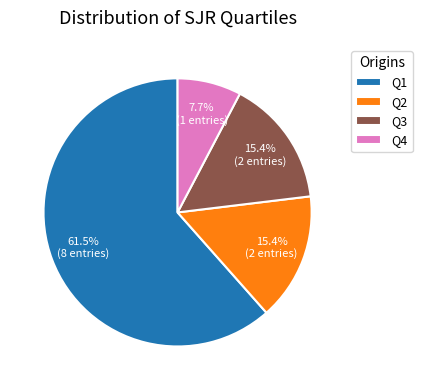

How many segments does this pie chart have?

4